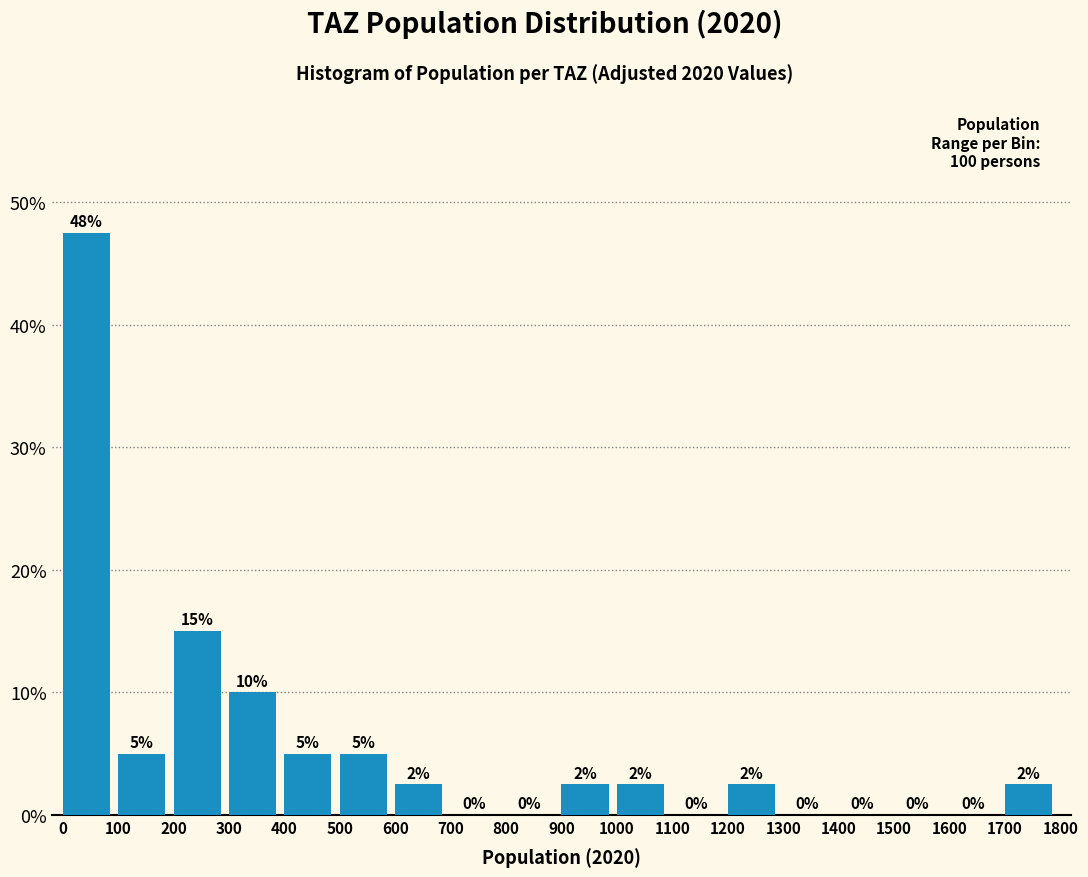

Which range on the x-axis has the tallest bar?

0 to 100